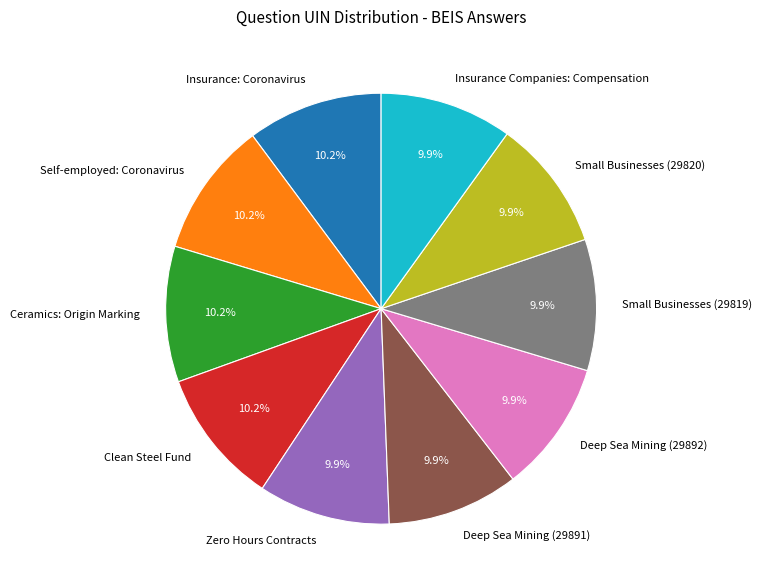

Does Zero Hours Contracts account for over 50% of the chart?

No